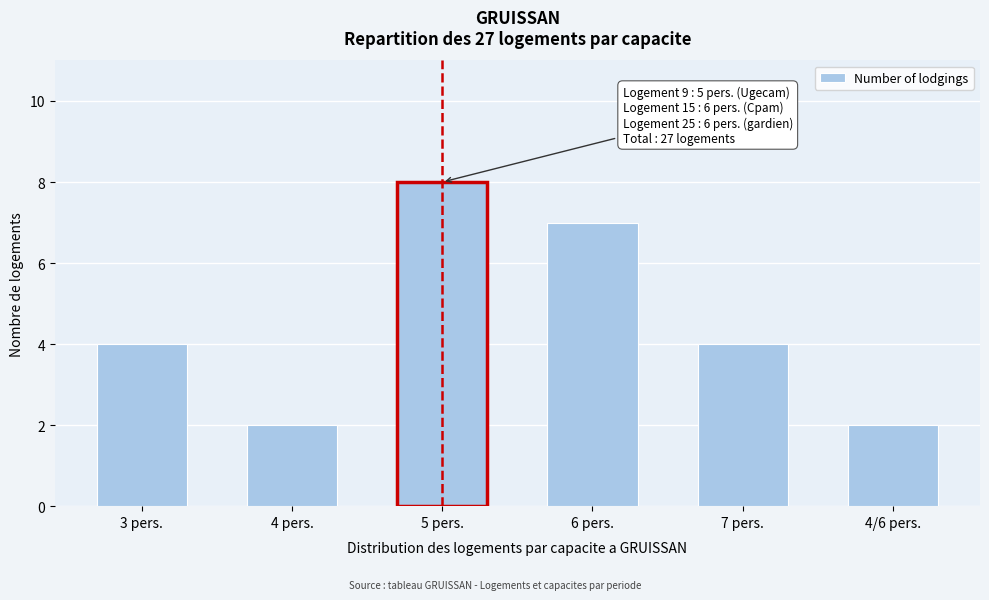

Reading left to right, list all the values displayed in this chart.

4	2	8	7	4	2